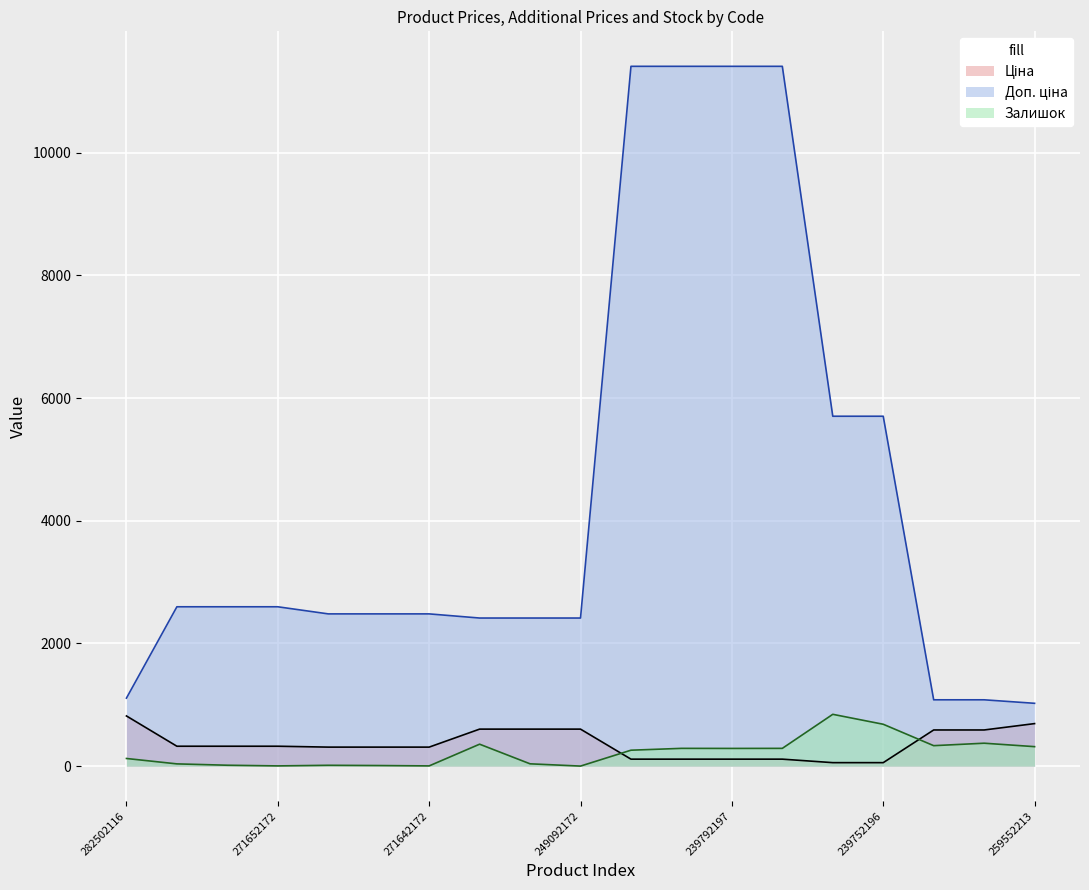

What are all the series names shown in the legend?

Ціна, Доп. ціна, Залишок